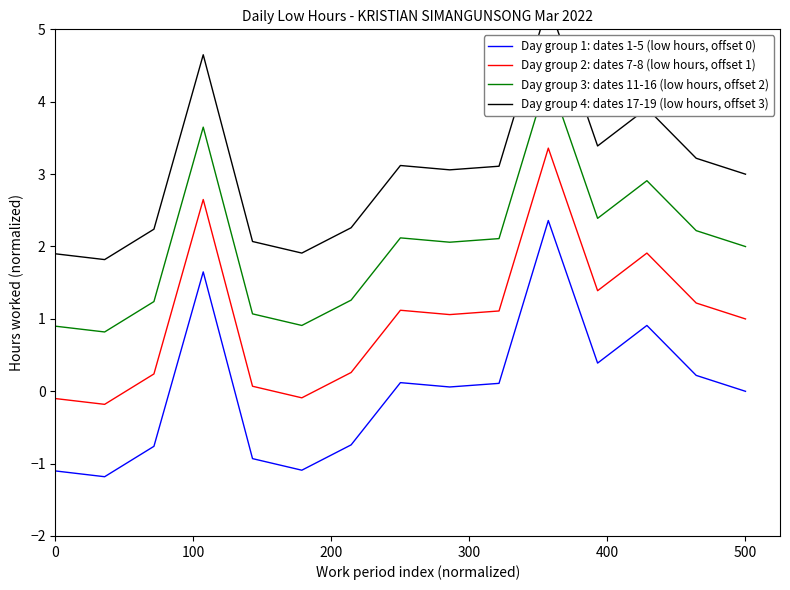

What is the minimum value shown in the chart?

-1.2